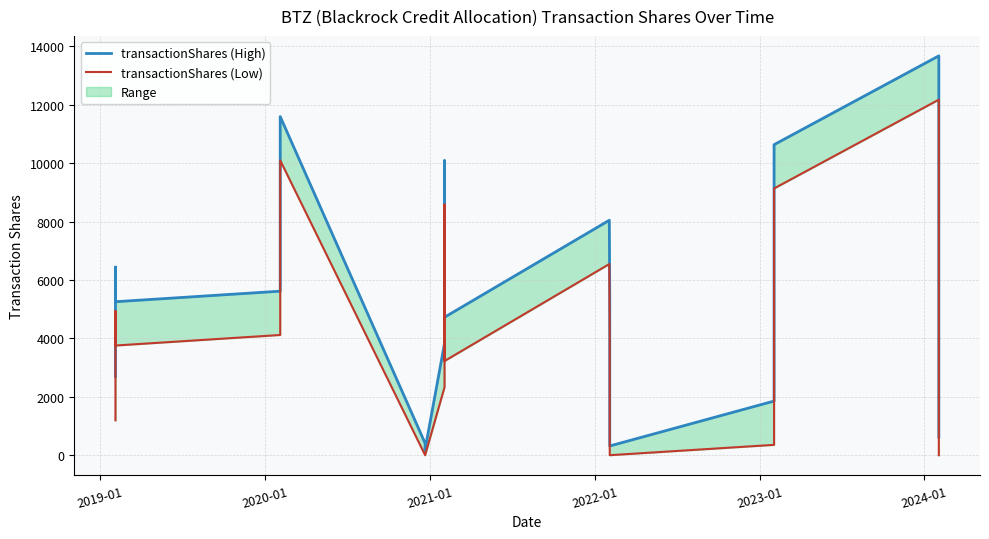

What are all the series names shown in the legend?

transactionShares (High), transactionShares (Low)